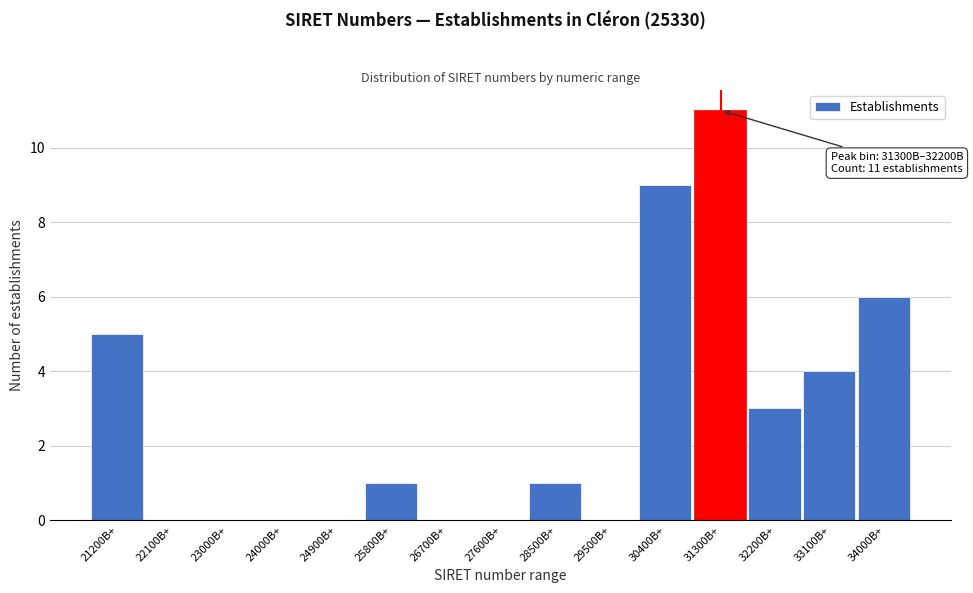

Reading left to right, what are all the values shown in this chart?

21200B+=5	22100B+=0	23000B+=0	24000B+=0	24900B+=0	25800B+=1	26700B+=0	27600B+=0	28500B+=1	29500B+=0	30400B+=9	31300B+=11	32200B+=3	33100B+=4	34000B+=6